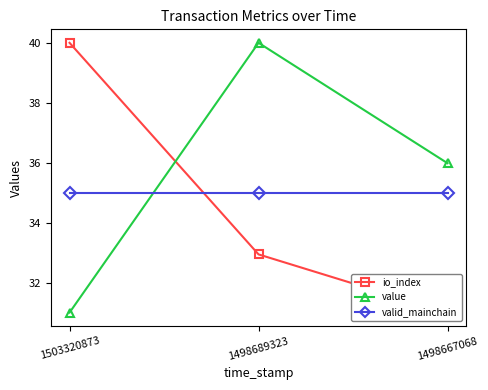

Read the value value at 1503320873.

31.0